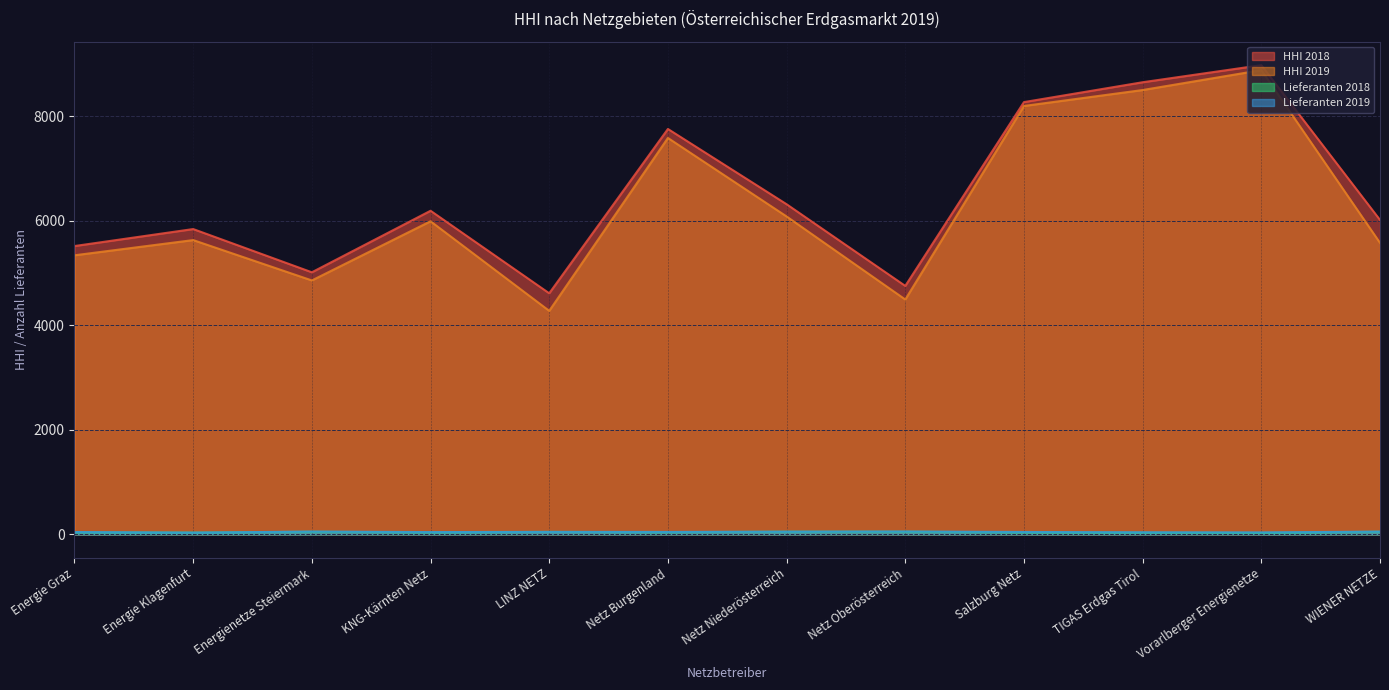

What is the minimum value for HHI 2019?

4278